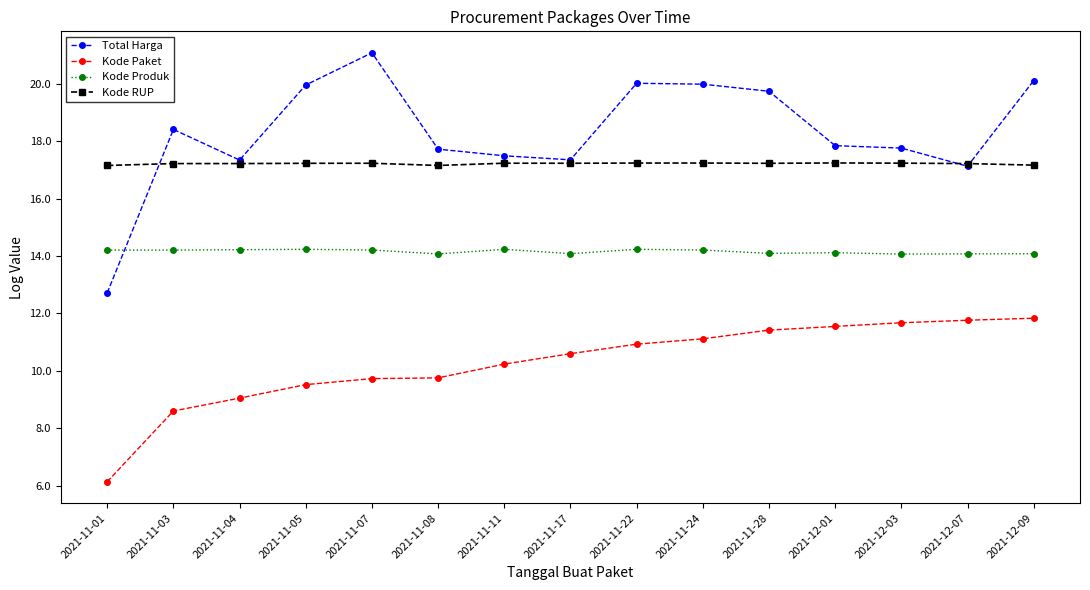

The Kode Paket series shows 8.6 at 2021-11-03. True or false?

True